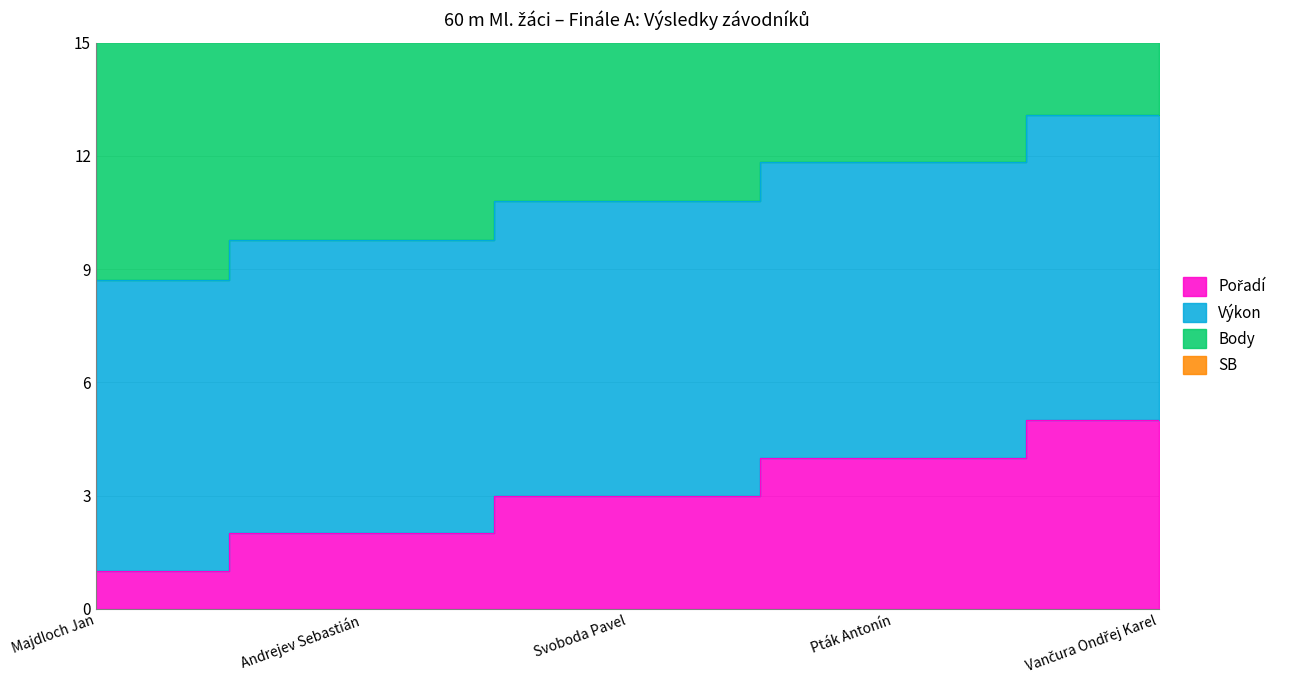

Is it true that Body equals 8.7 at Majdloch Jan?

True